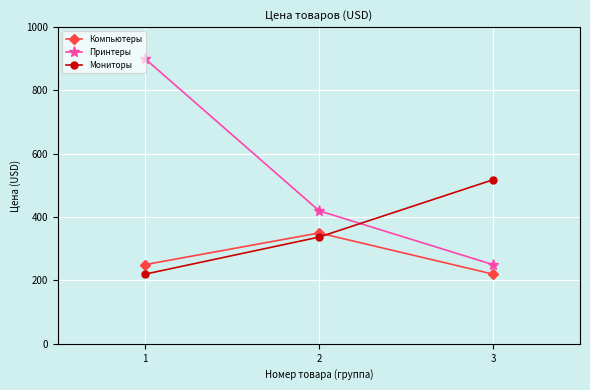

How many lines are shown in the chart?

3